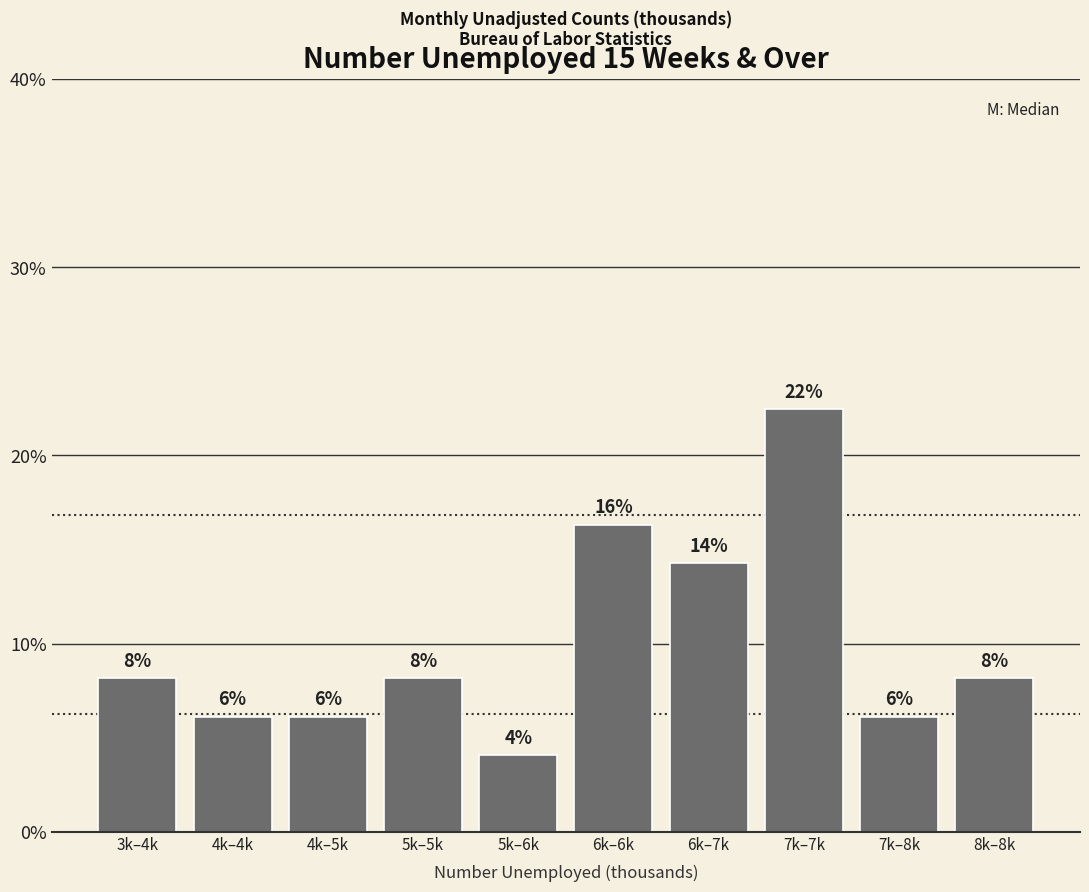

How many bars are there in total?

10